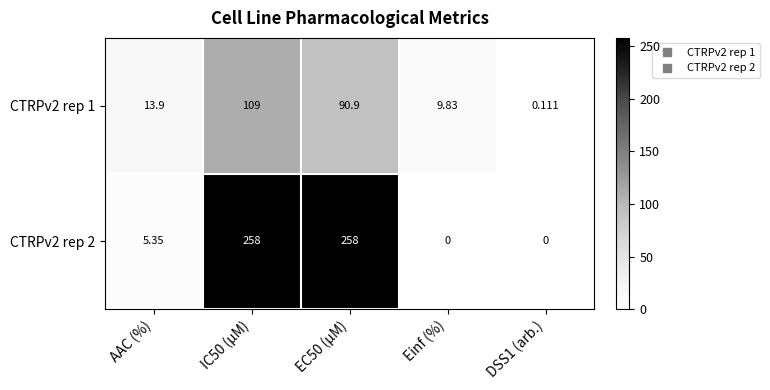

At how many categories does at least one series exceed 50?

2